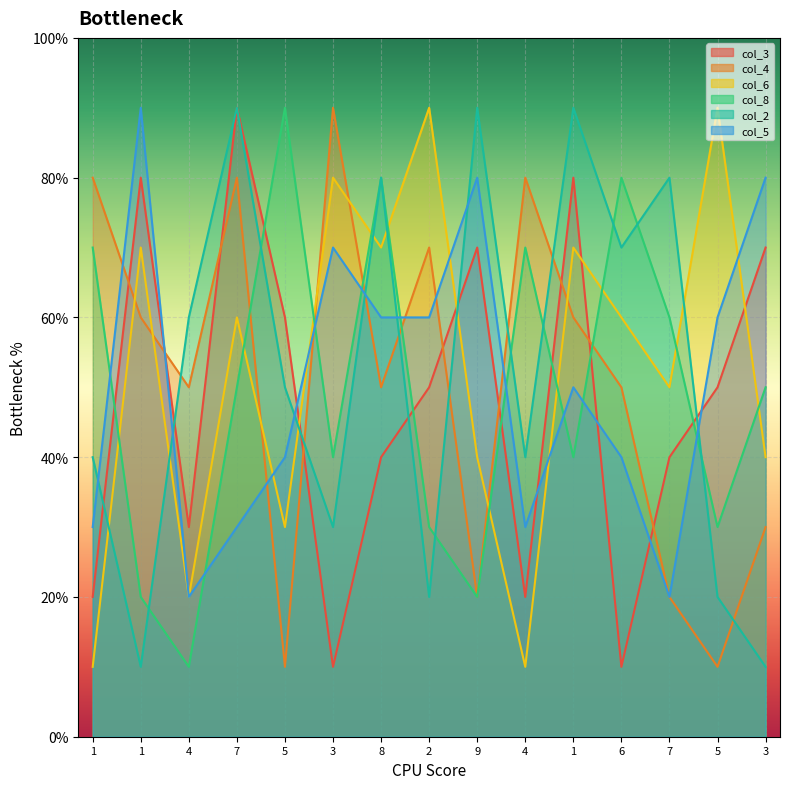

How many data points does each series have?

15